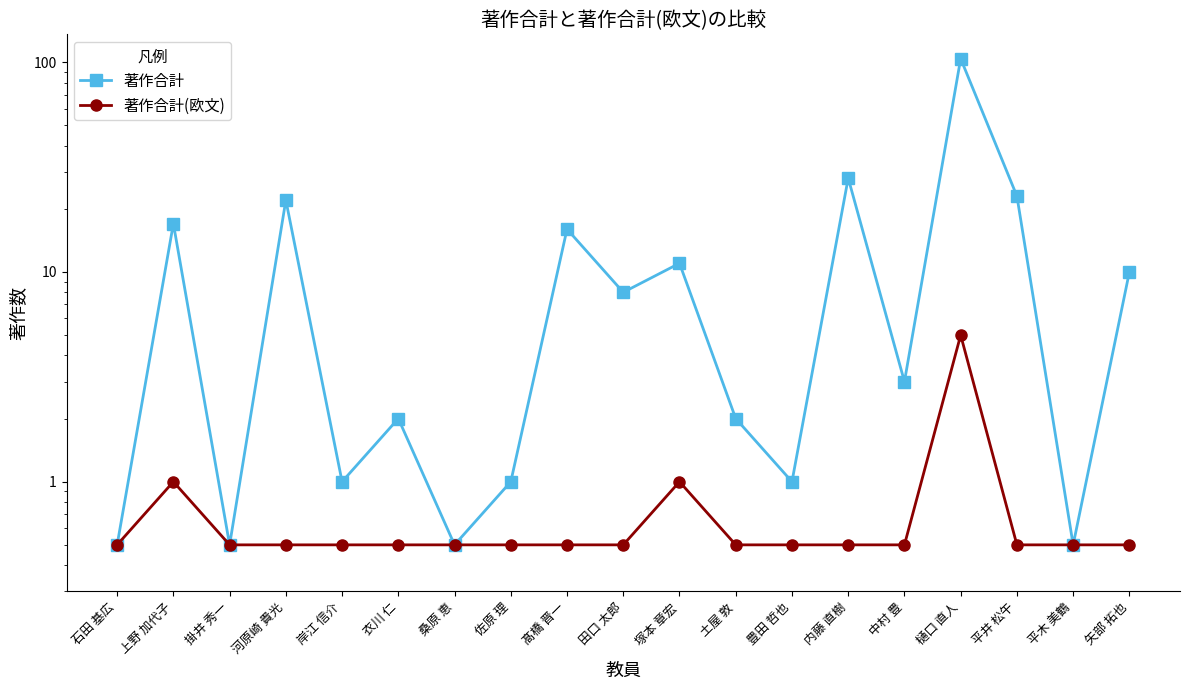

Reading left to right, extract all data points from this chart.

著作合計: 石田 基広=0.5	上野 加代子=17.0	掛井 秀一=0.5	河原崎 貴光=22.0	岸江 信介=1.0	衣川 仁=2.0	桑原 恵=0.5	佐原 理=1.0	髙橋 晋一=16.0	田口 太郎=8.0	塚本 章宏=11.0	土屋 敦=2.0	豊田 哲也=1.0	内藤 直樹=28.0	中村 豊=3.0	樋口 直人=104.0	平井 松午=23.0	平木 美鶴=0.5	矢部 拓也=10.0
著作合計(欧文): 石田 基広=0.5	上野 加代子=1.0	掛井 秀一=0.5	河原崎 貴光=0.5	岸江 信介=0.5	衣川 仁=0.5	桑原 恵=0.5	佐原 理=0.5	髙橋 晋一=0.5	田口 太郎=0.5	塚本 章宏=1.0	土屋 敦=0.5	豊田 哲也=0.5	内藤 直樹=0.5	中村 豊=0.5	樋口 直人=5.0	平井 松午=0.5	平木 美鶴=0.5	矢部 拓也=0.5